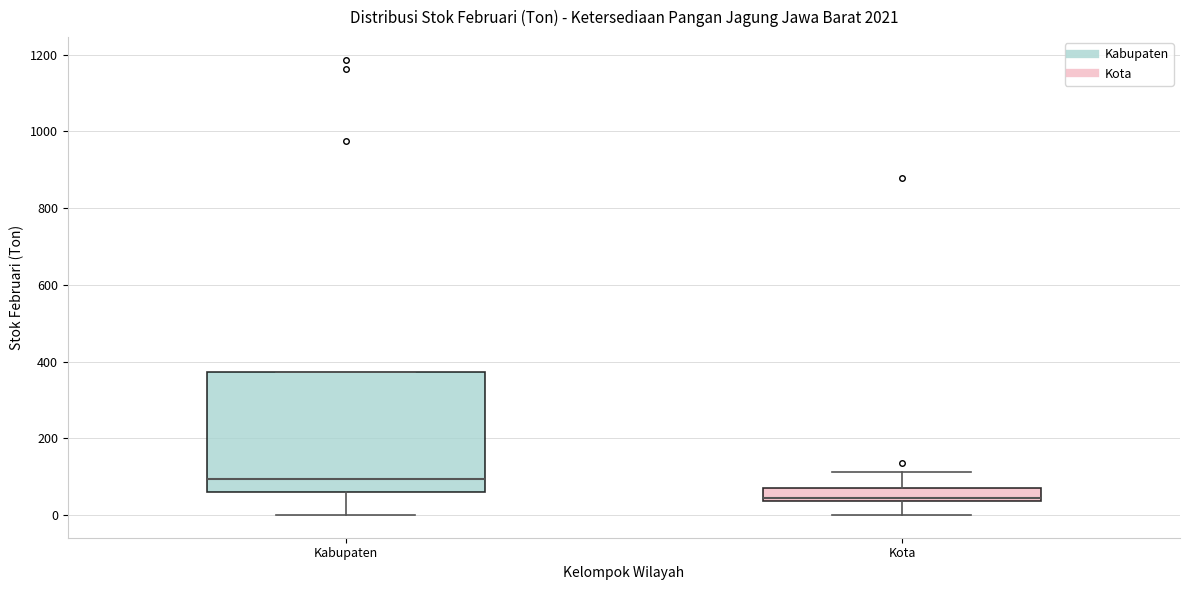

Reading left to right, read every box against the y-axis: the position of its median line, the range the box covers, and the ends of its whiskers. The values are not printed on the chart, so give them approximately, as read against the axis.

Kabupaten: median 100, box 60 to 380, whiskers 0 to 380
Kota: median 40 (just above the box's lower edge), box 40 to 80, whiskers 0 to 120